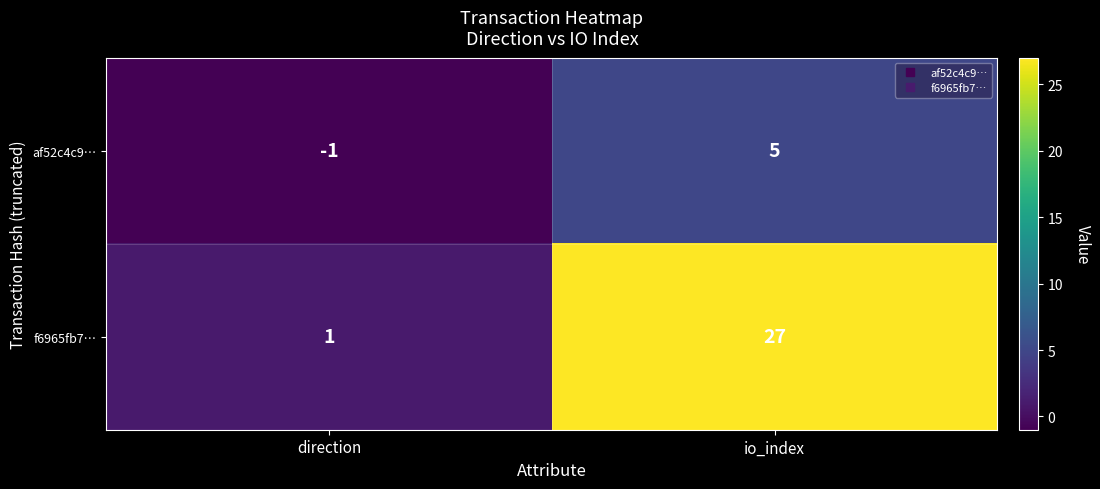

At how many categories does at least one series exceed 20?

1